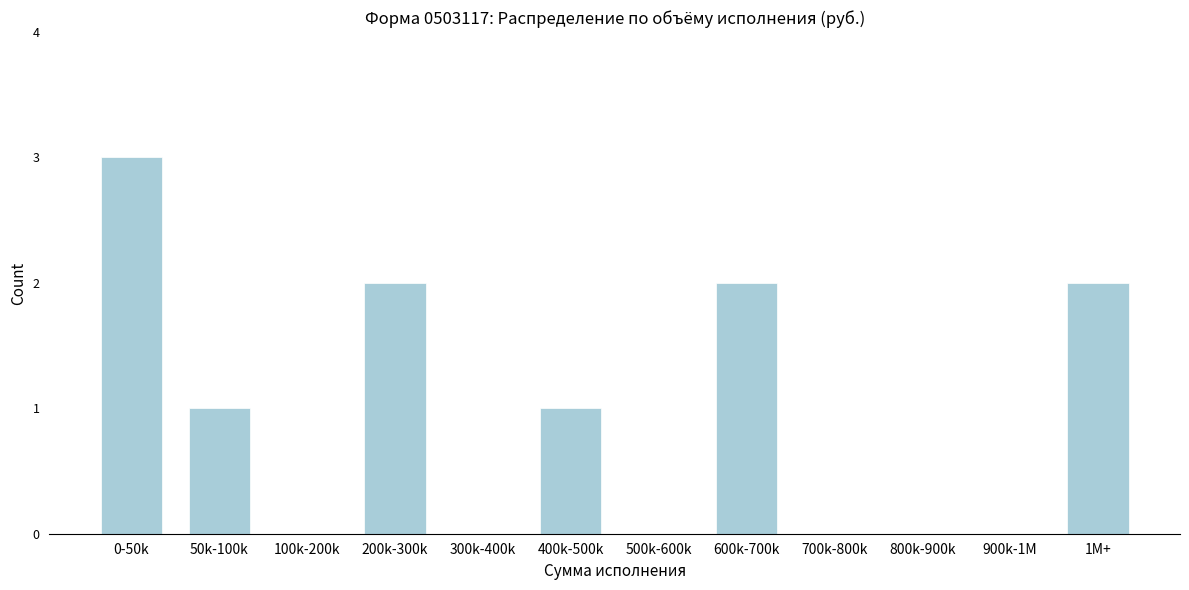

Reading left to right, extract all data points from this chart.

0-50k=3	50k-100k=1	100k-200k=0	200k-300k=2	300k-400k=0	400k-500k=1	500k-600k=0	600k-700k=2	700k-800k=0	800k-900k=0	900k-1M=0	1M+=2